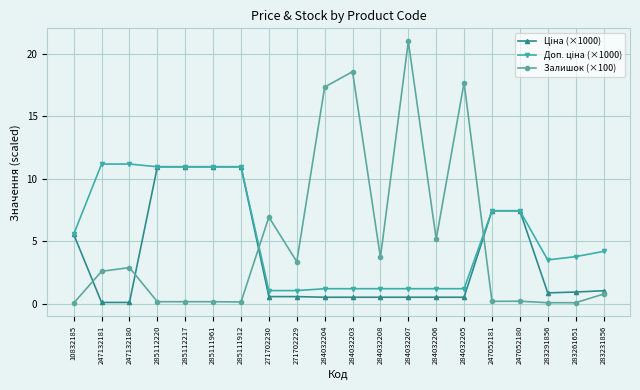

What is the total value across all series at 284032204?

19.1